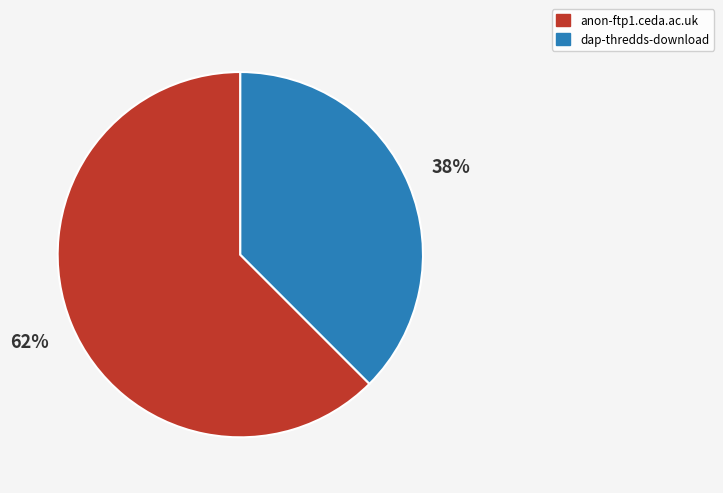

Rank the categories by value from lowest to highest.

dap-thredds-download, anon-ftp1.ceda.ac.uk